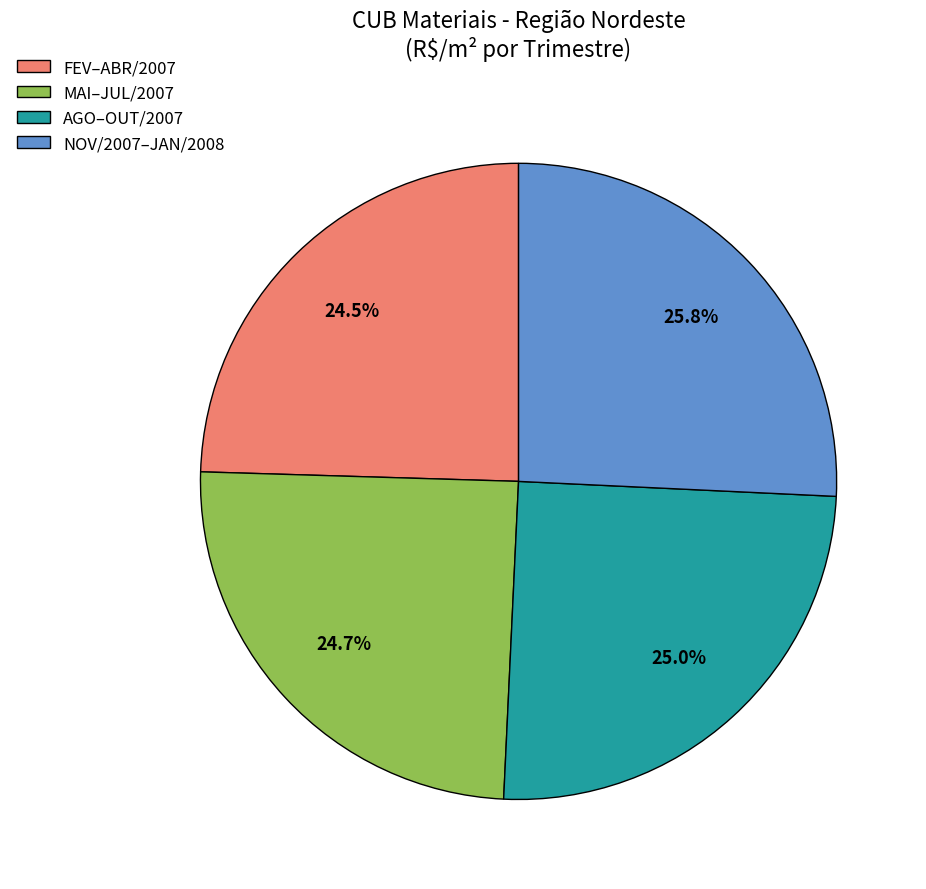

Does MAI–JUL/2007 account for over 50% of the chart?

No